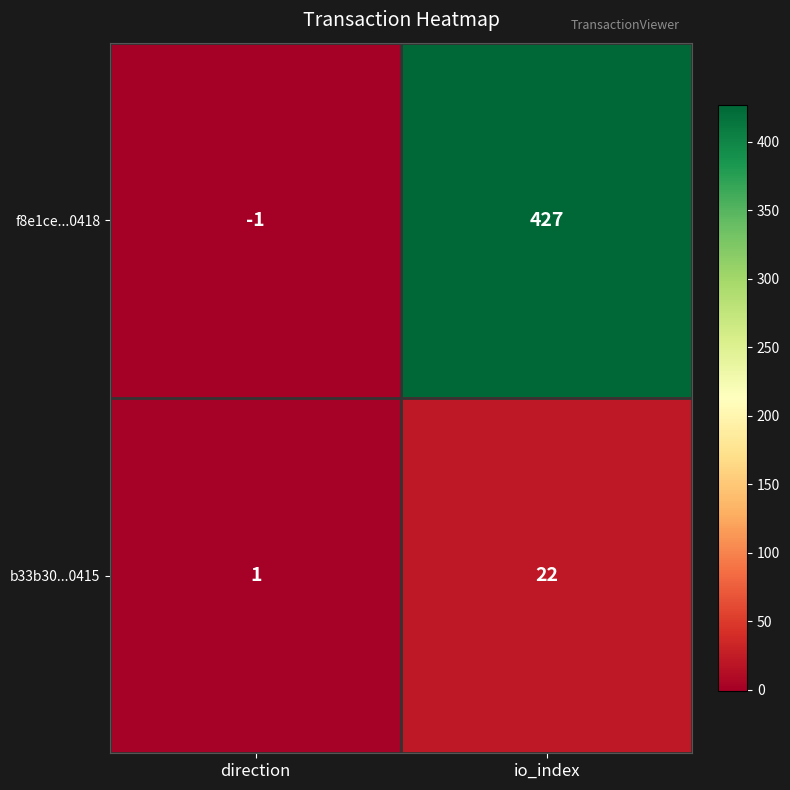

Which label corresponds to the largest value in the chart?

io_index